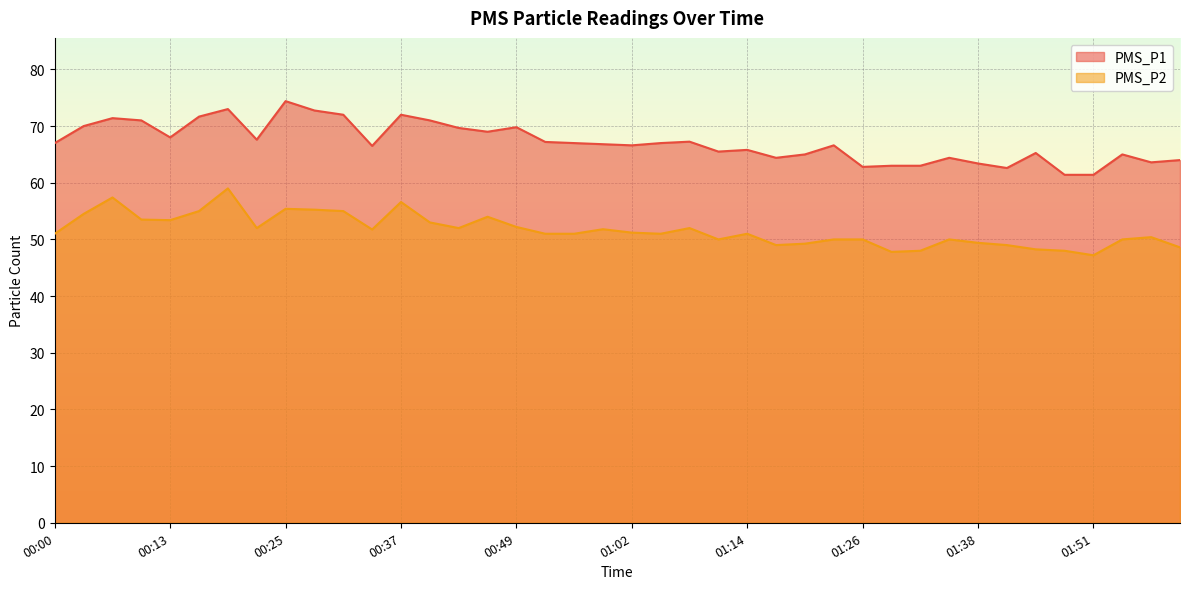

What is the difference between the PMS_P2 values at 01:51 and 00:19?

11.8